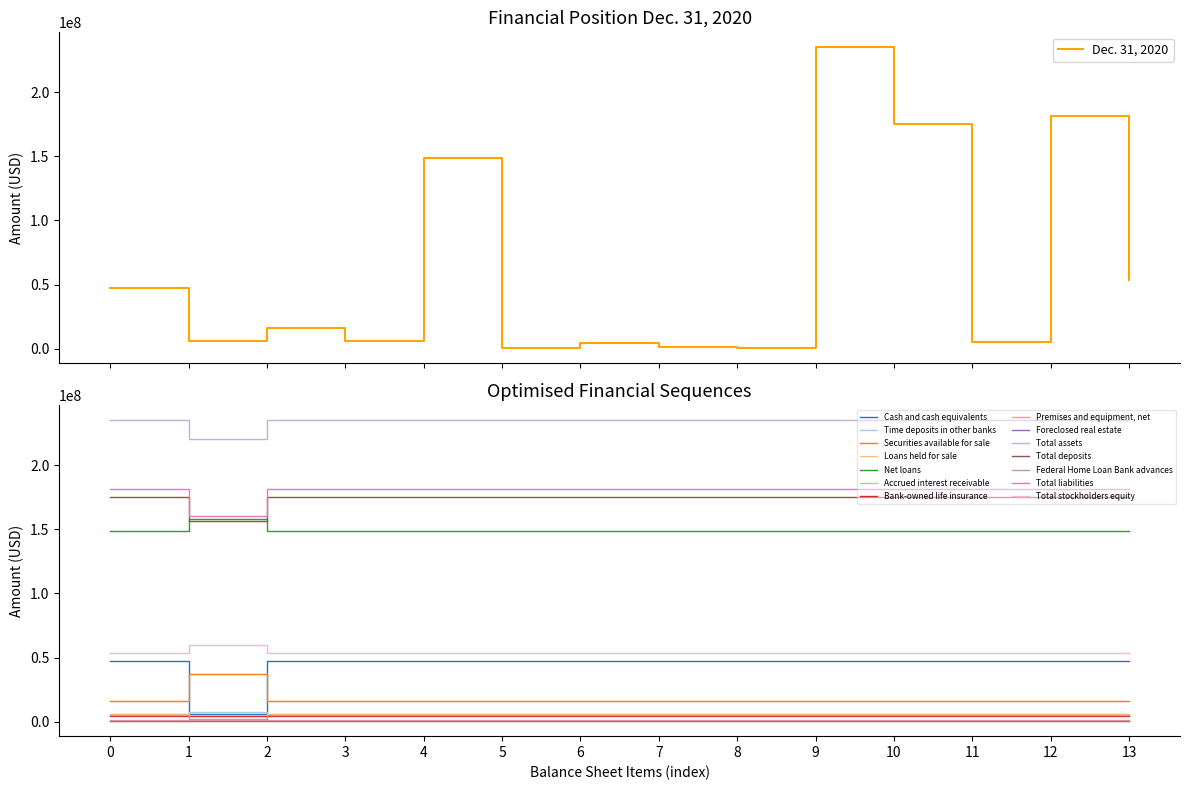

What is the sum of all values?

882634629